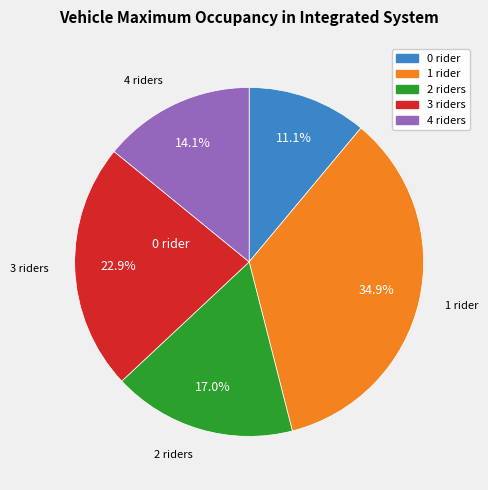

Count the number of slices in the pie.

5